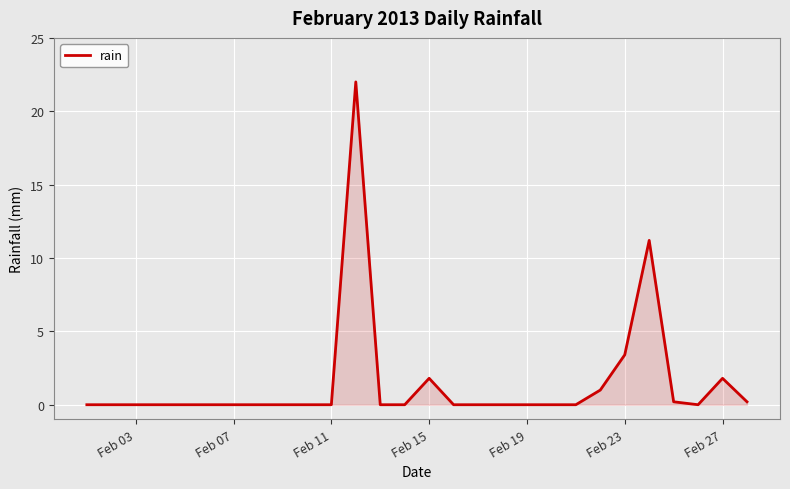

Reading right to left, what are all the values shown in this chart?

0.2	1.8	0.0	0.2	11.2	3.4	1.0	0.0	0.0	0.0	0.0	0.0	0.0	1.8	0.0	0.0	22.0	0.0	0.0	0.0	0.0	0.0	0.0	0.0	0.0	0.0	0.0	0.0